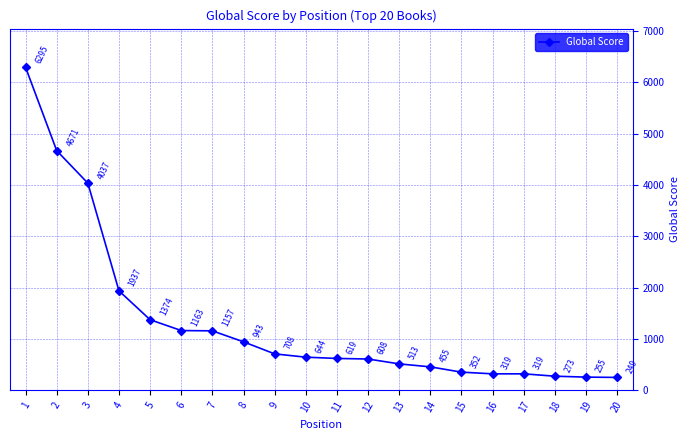

Which category has the lowest value across all series?

20